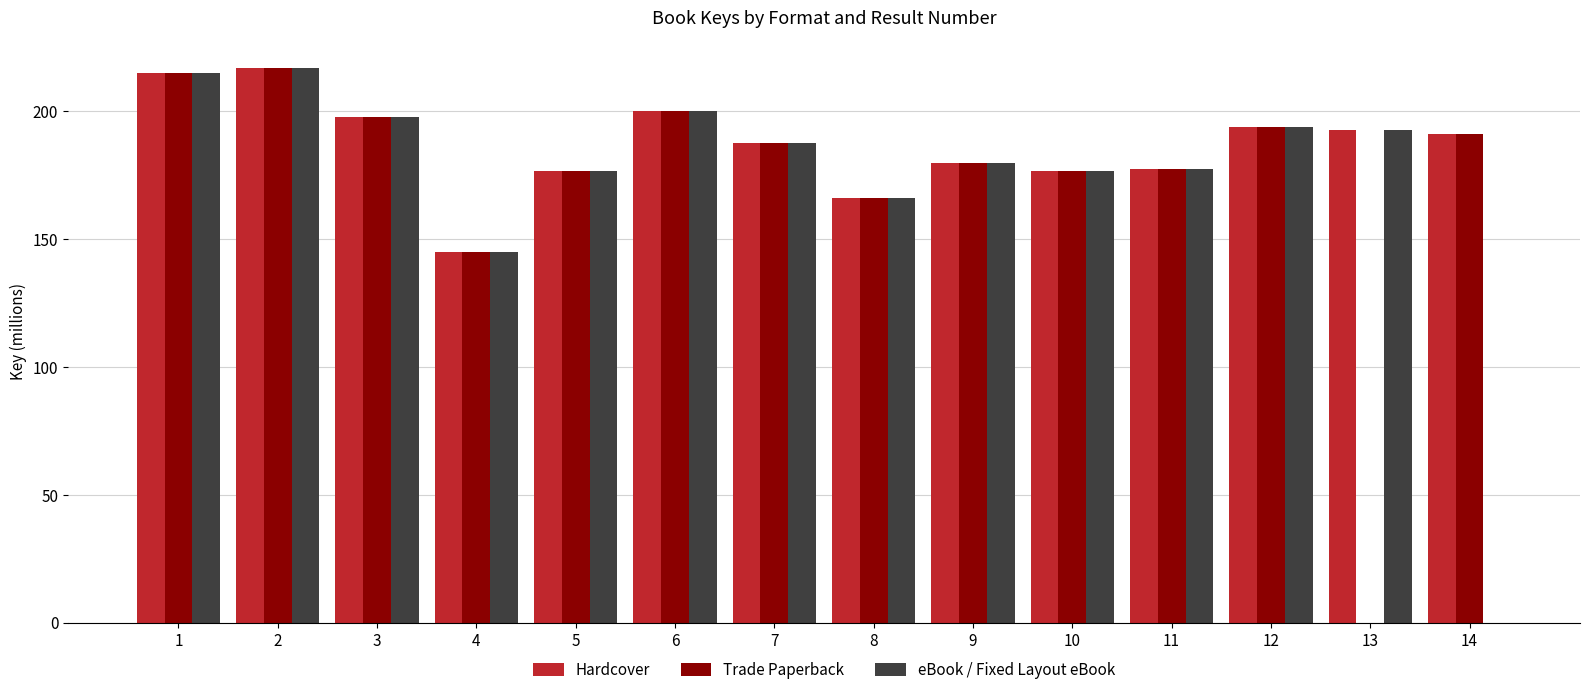

Reading left to right, transcribe all the data shown in this chart.

Hardcover: 1=215.0	2=216.7	3=197.8	4=145.0	5=176.4	6=199.8	7=187.4	8=166.1	9=179.8	10=176.4	11=177.5	12=193.9	13=192.6	14=191.2
Trade Paperback: 1=215.0	2=216.7	3=197.8	4=145.0	5=176.4	6=199.8	7=187.4	8=166.1	9=179.8	10=176.4	11=177.5	12=193.9	13=0.0	14=191.2
eBook / Fixed Layout eBook: 1=215.0	2=216.7	3=197.8	4=145.0	5=176.4	6=199.8	7=187.4	8=166.1	9=179.8	10=176.4	11=177.5	12=193.9	13=192.6	14=0.0